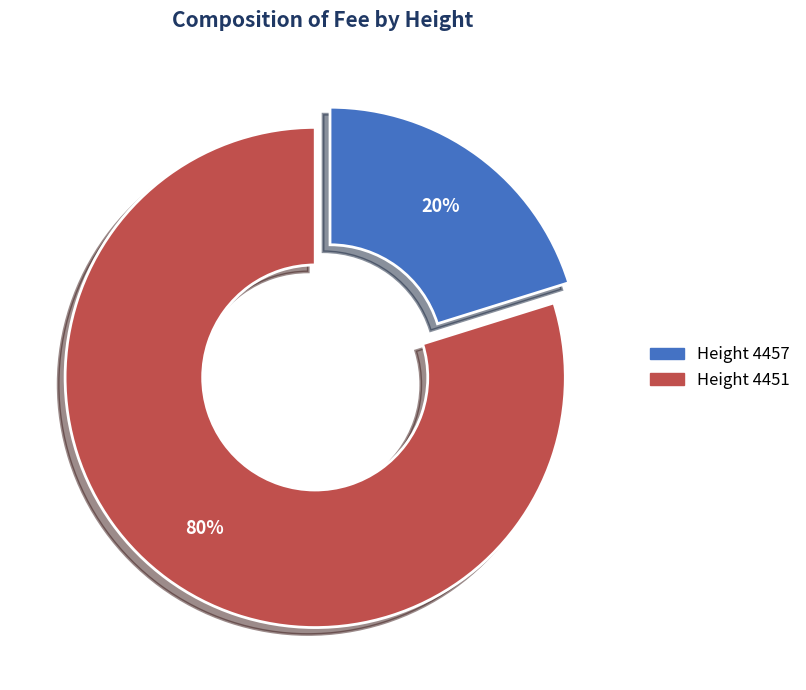

To the nearest percent, what is the difference between the largest and smallest slice percentages?

60%